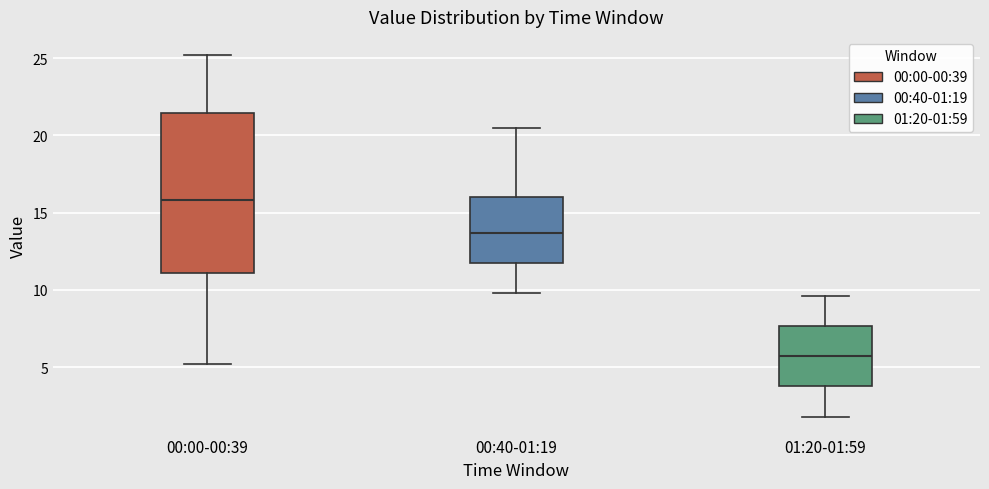

Which box's median line is the highest?

00:00-00:39